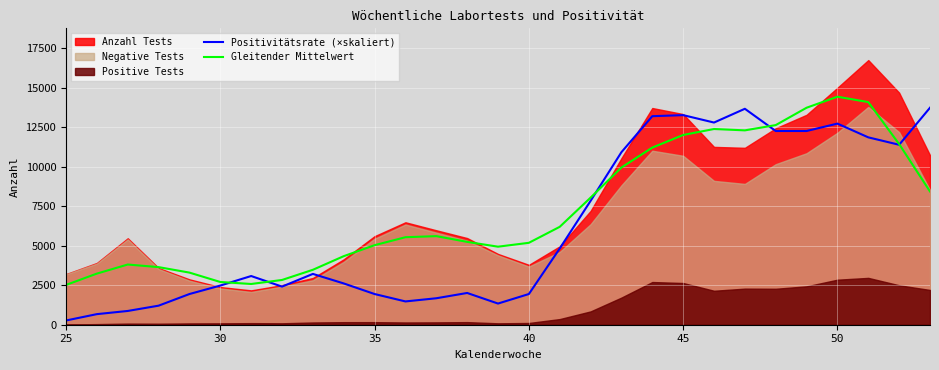

What is the difference between the maximum and minimum values in the Gleitender Mittelwert series?

11908.2